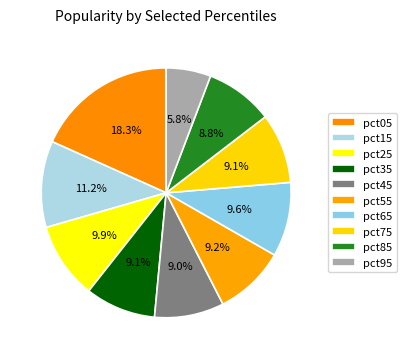

To the nearest percent, what is the difference between the largest and smallest slice percentages?

13%